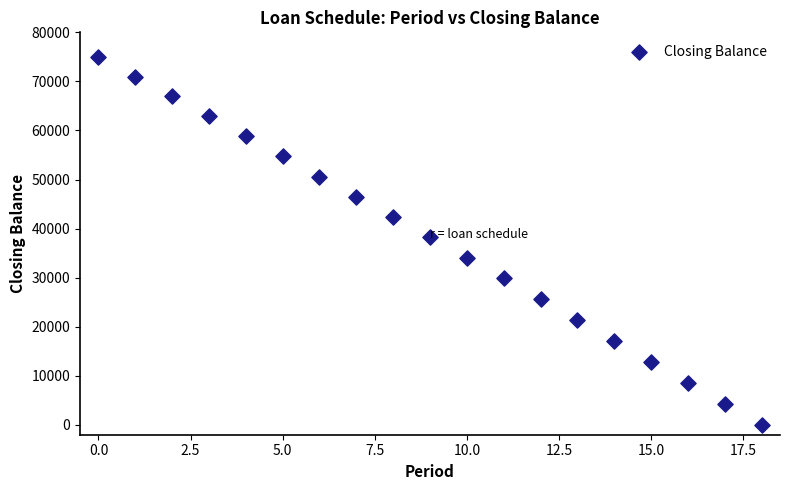

What is the range of Y values (max minus min)?

75000.0